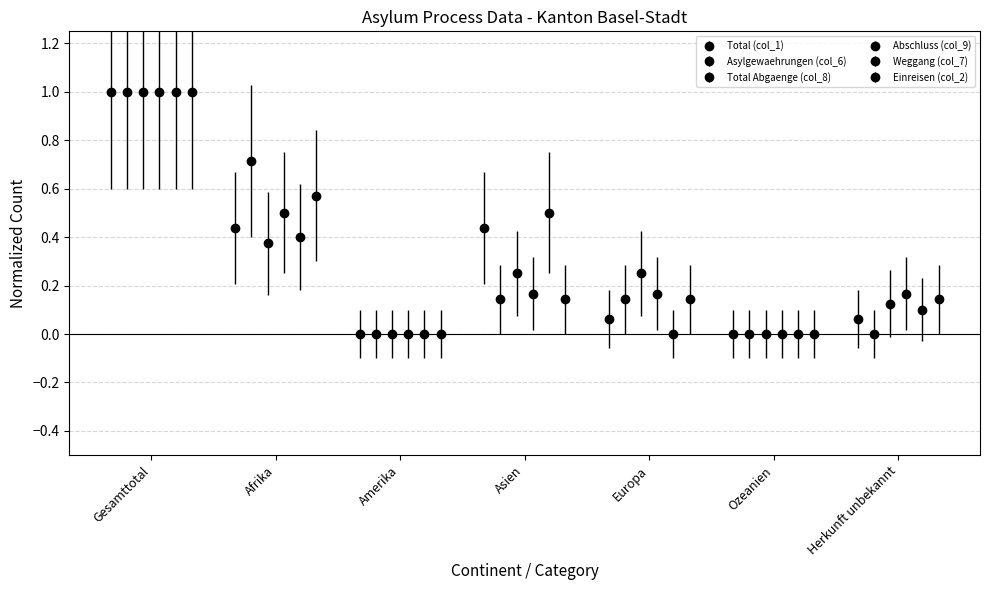

At which label is Total Abgaenge (col_8) closest to 0?

Amerika